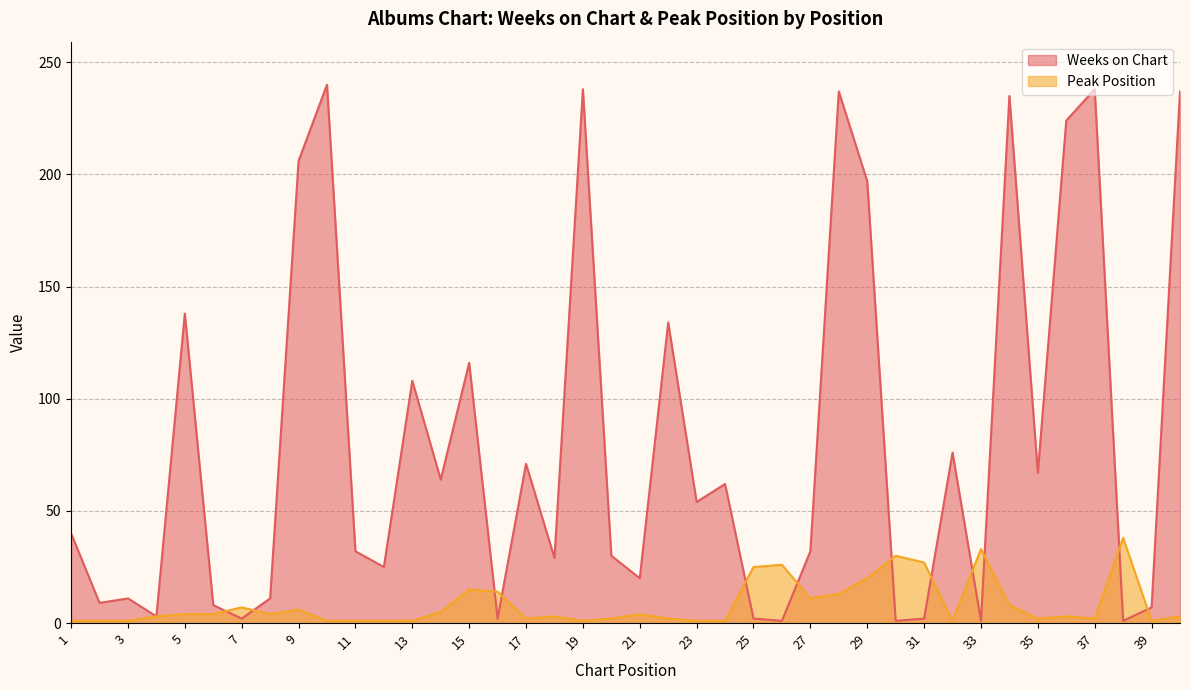

Which series has the largest range (max minus min)?

Weeks on Chart